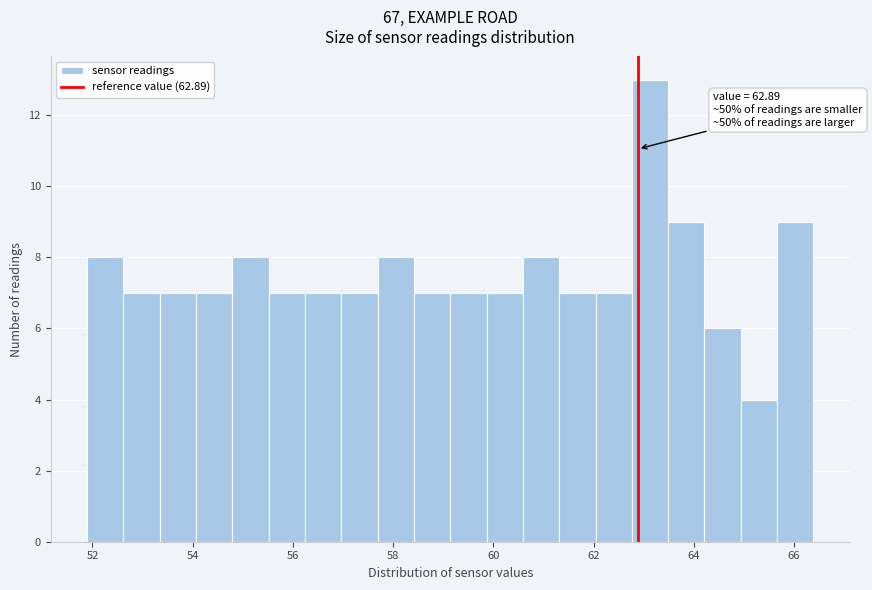

Around what value on the x-axis is the tallest bar? Give the approximate position of its centre, as read against the axis.

63.2